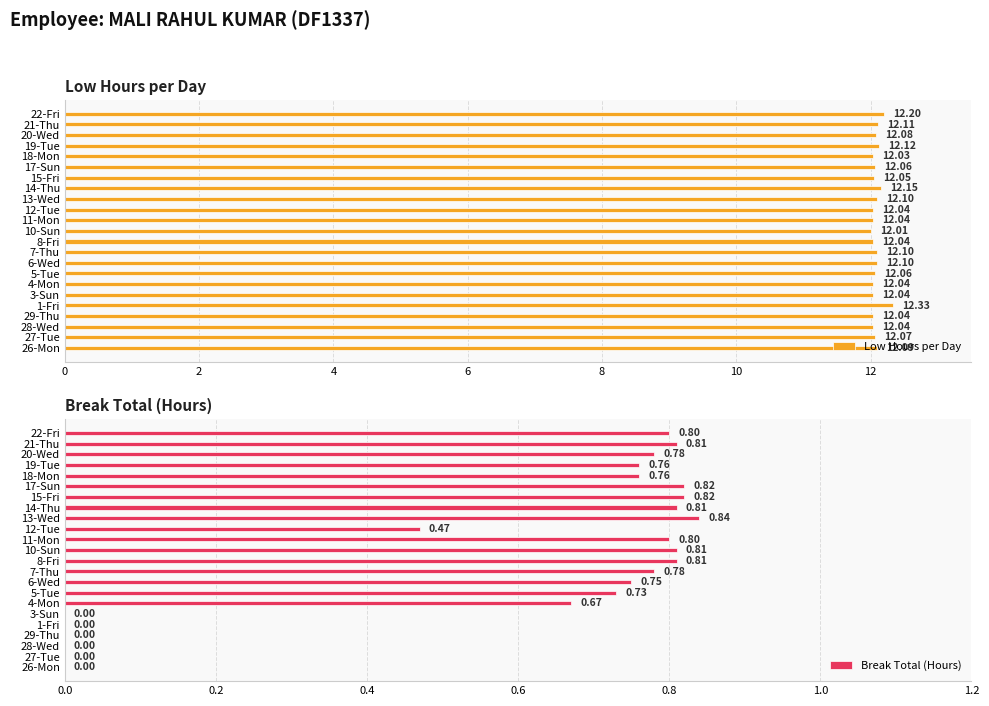

What is the minimum value for Low Hours per Day?

12.0